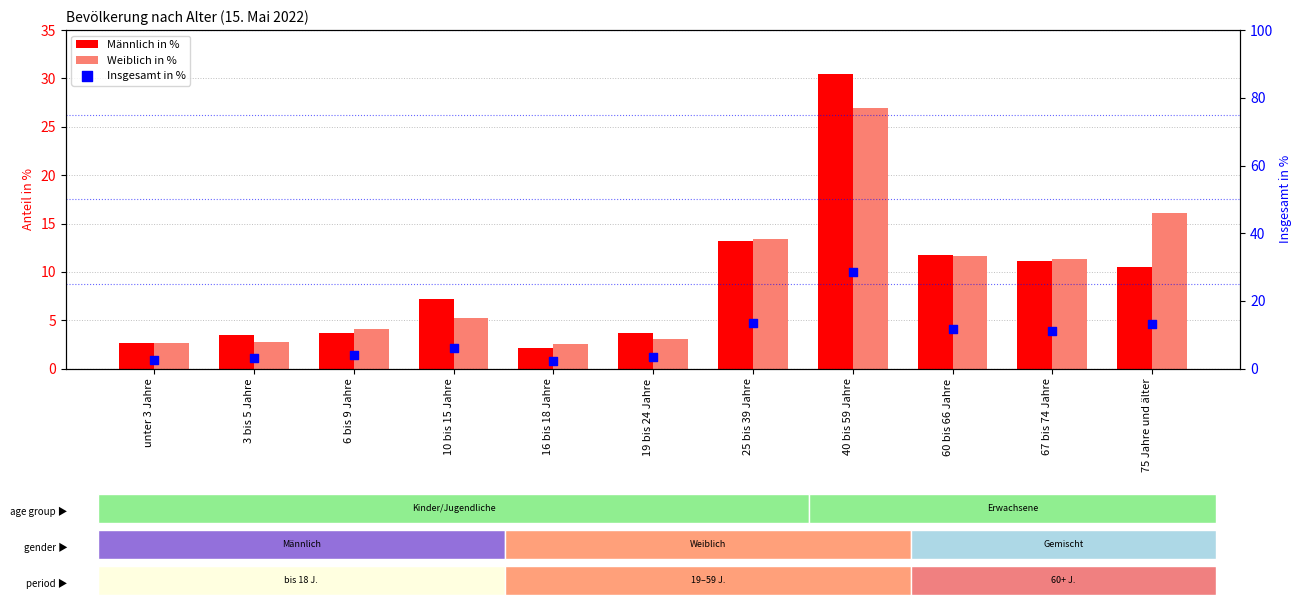

At how many categories does at least one series exceed 22?

1